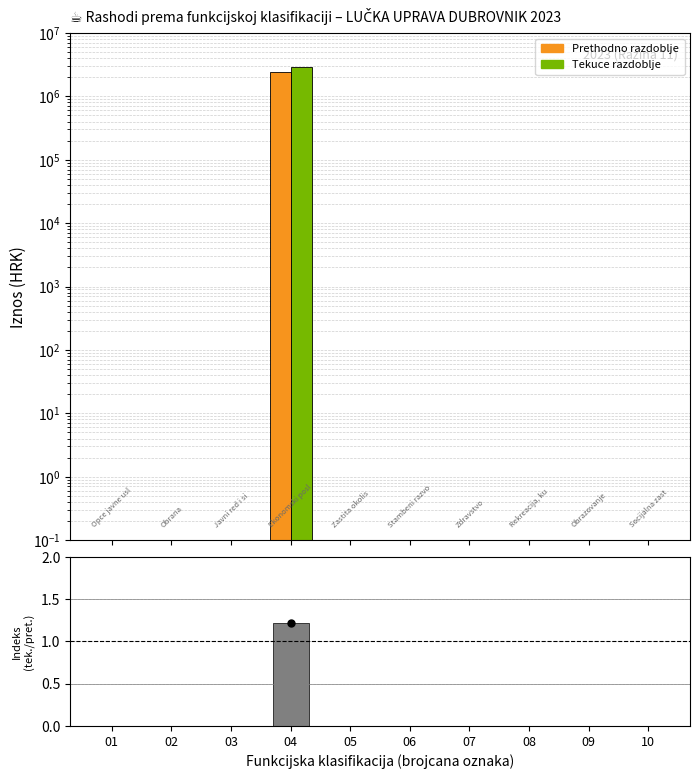

What is the sum of all Prethodno razdoblje values?

2393470.4